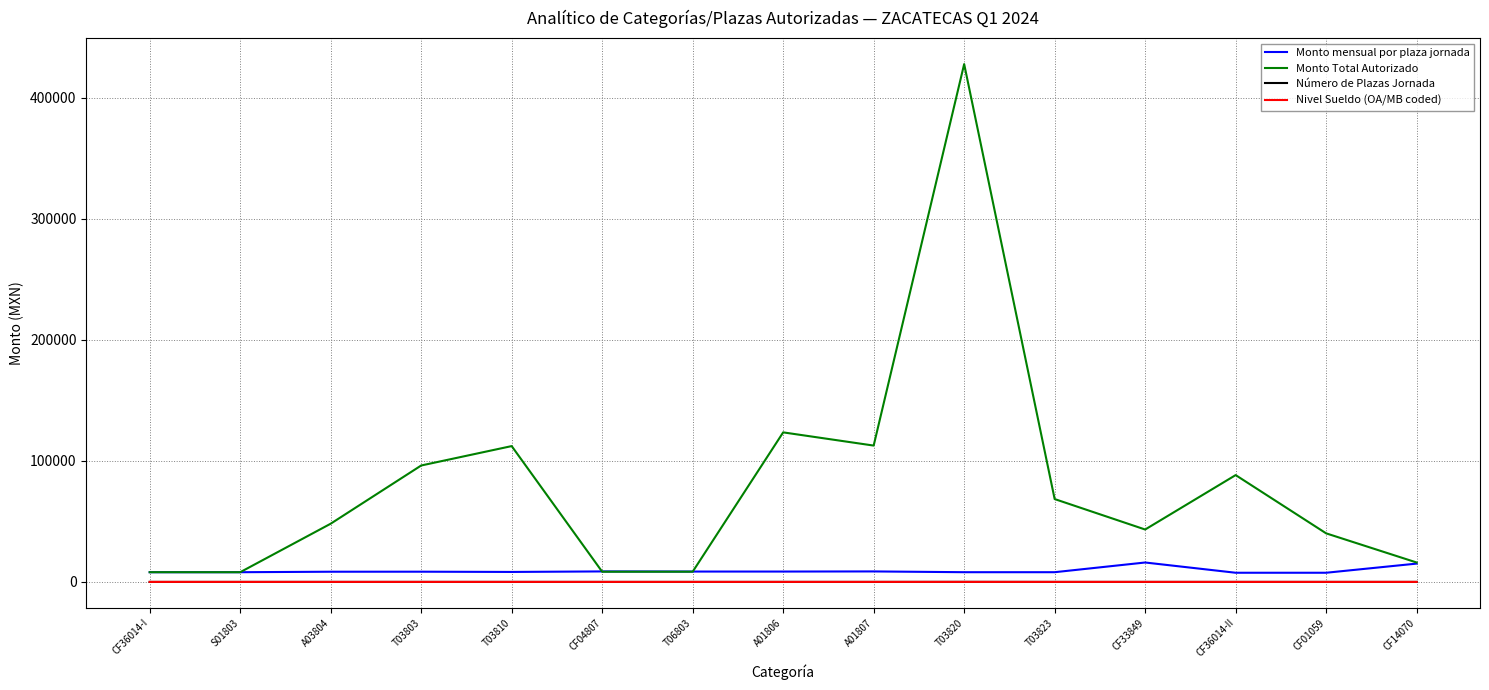

At which category is the sum across all series the highest?

T03820